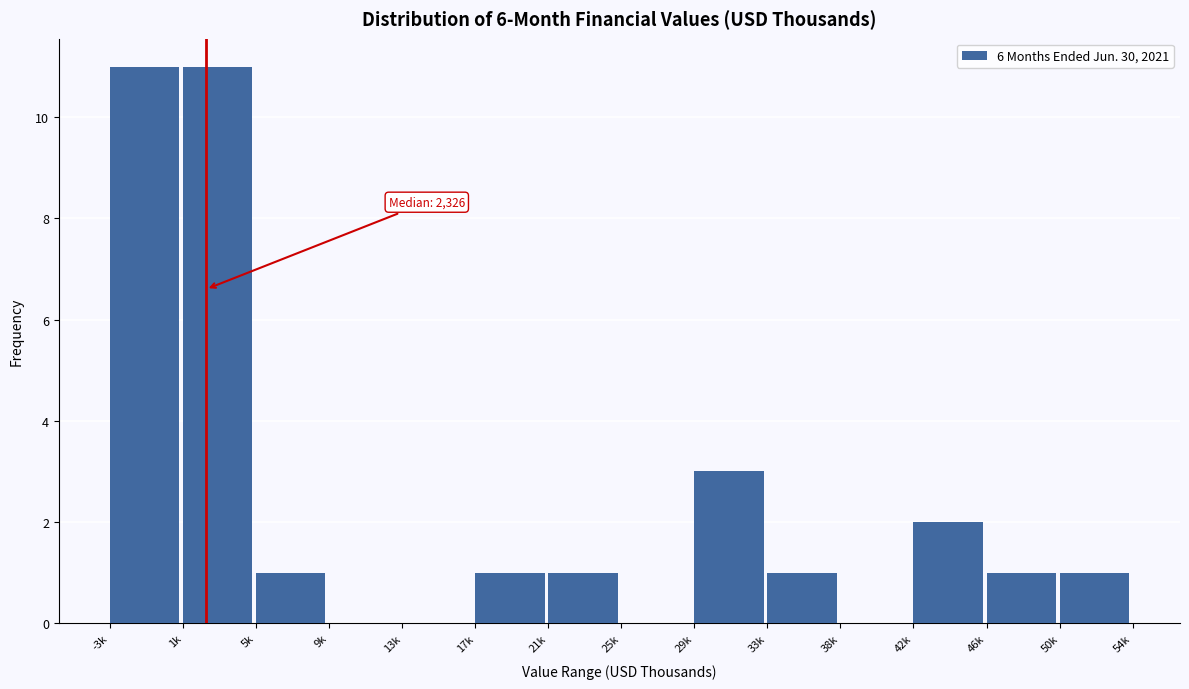

Reading left to right, extract all data points from this chart.

-3k=11	1k=11	5k=1	9k=0	13k=0	17k=1	21k=1	25k=0	29k=3	33k=1	38k=0	42k=2	46k=1	50k=1